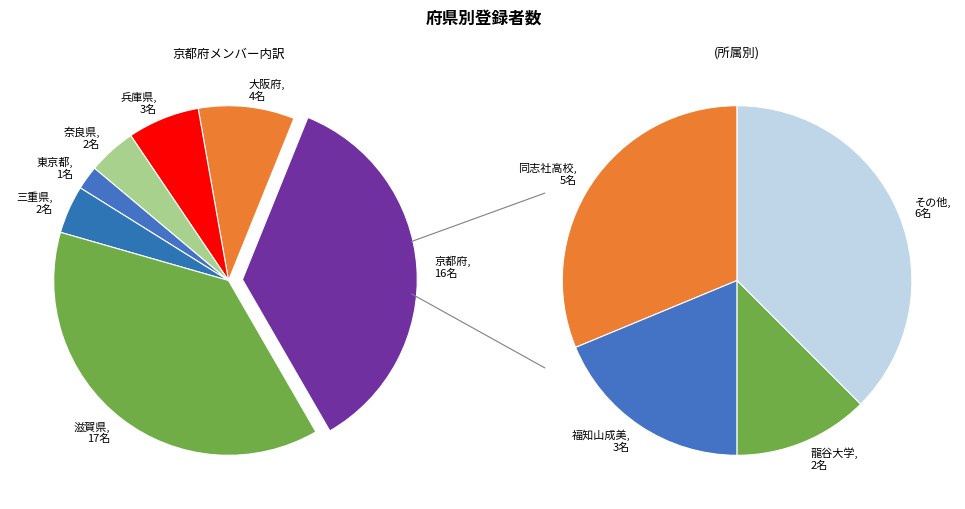

What percentage is the 兵庫県 slice, to the nearest percent?

7%